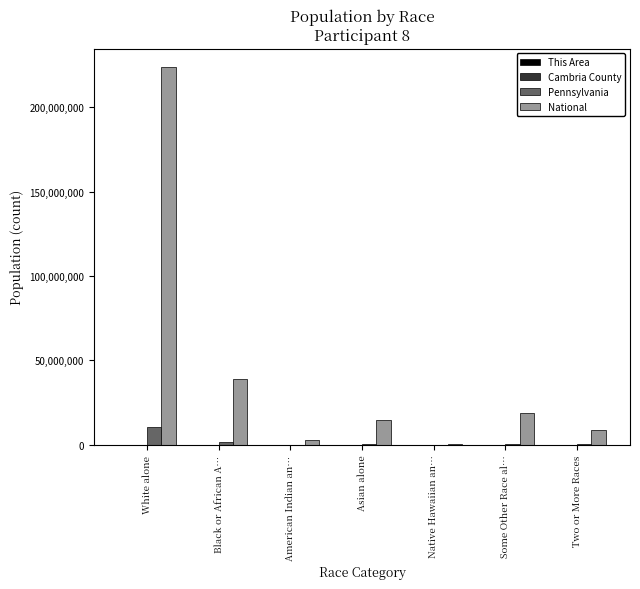

The value of National at Black or African A… is 69920603. True or false?

False